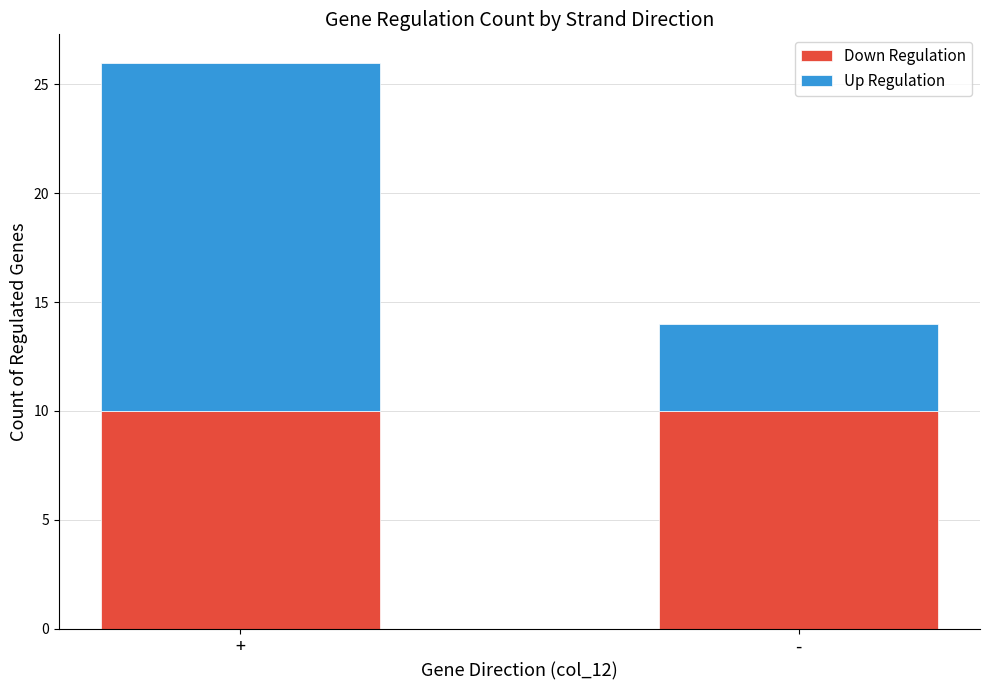

At which category is the sum across all series the highest?

+